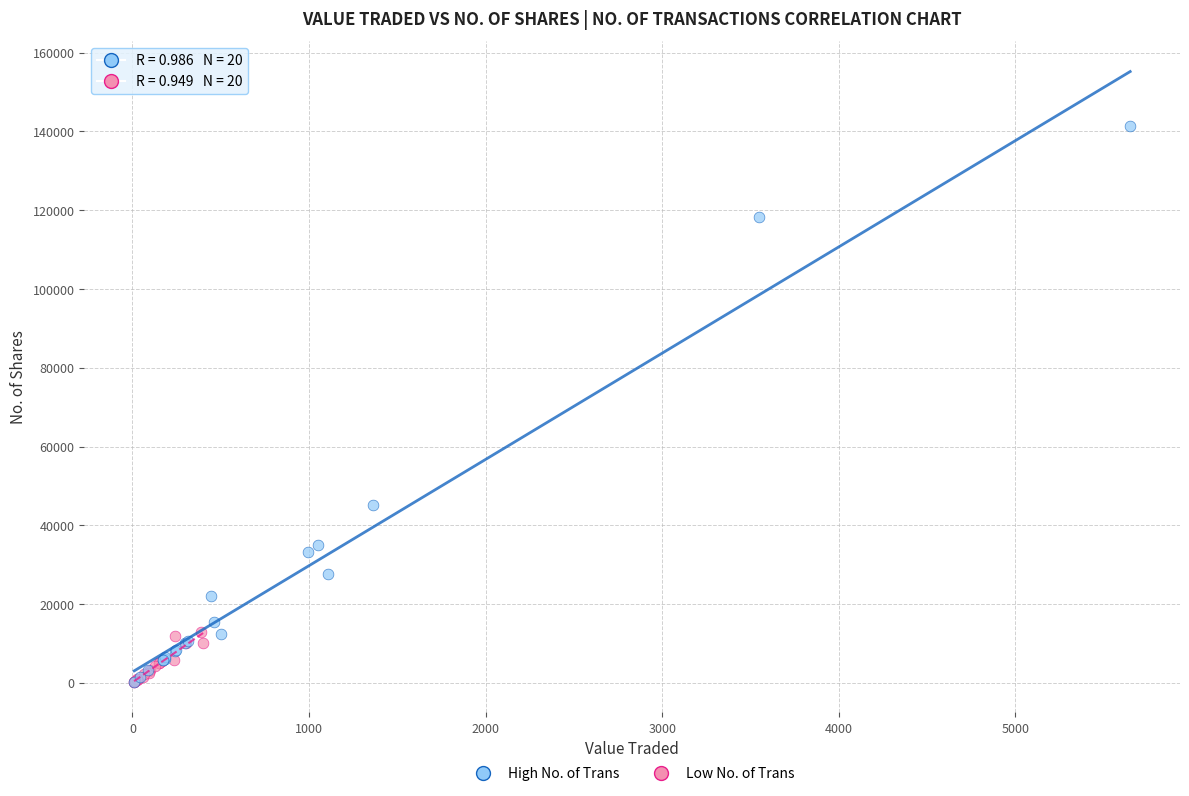

Which series has the largest Y range (max minus min)?

High No. of Trans